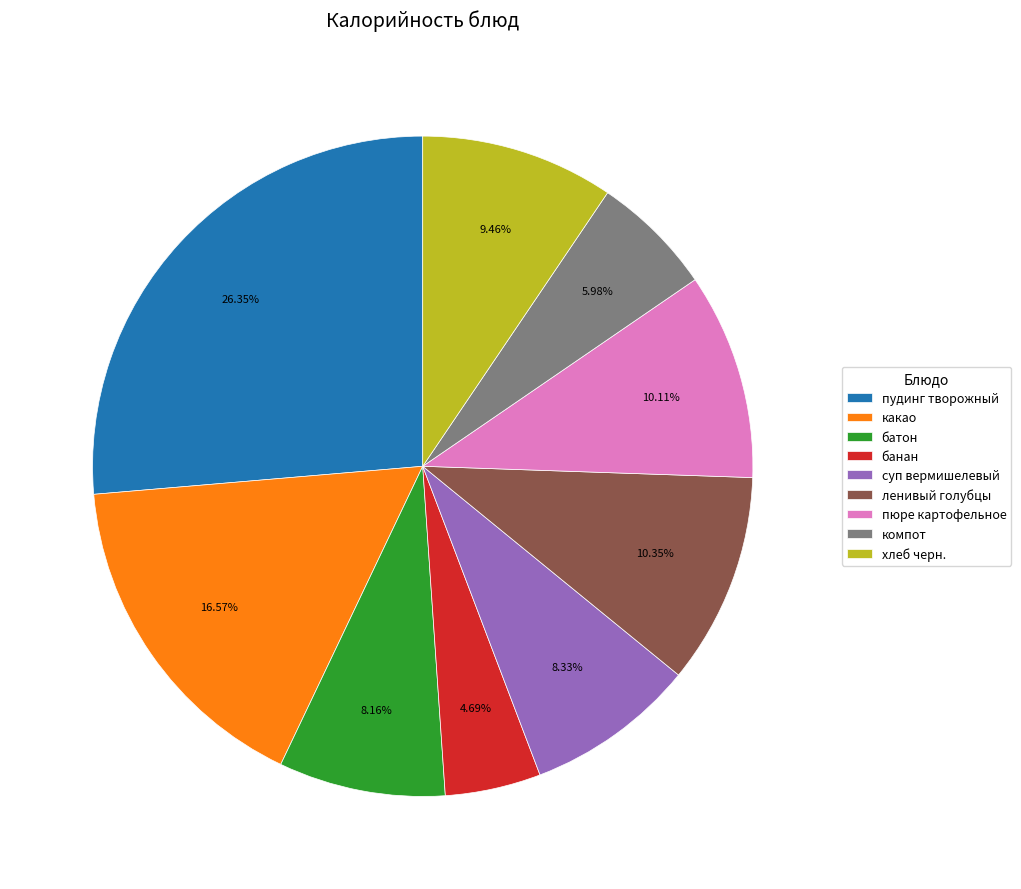

To the nearest percent, what portion does хлеб черн. represent?

9%